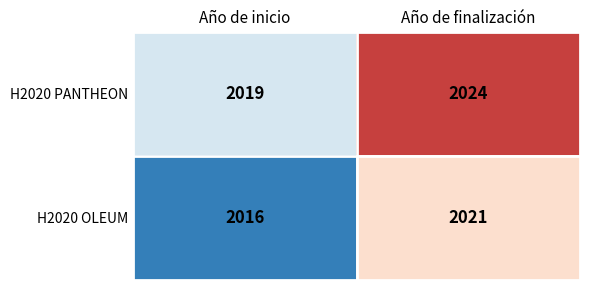

Reading left to right, extract all data points from this chart.

H2020 PANTHEON: 2019	2024
H2020 OLEUM: 2016	2021